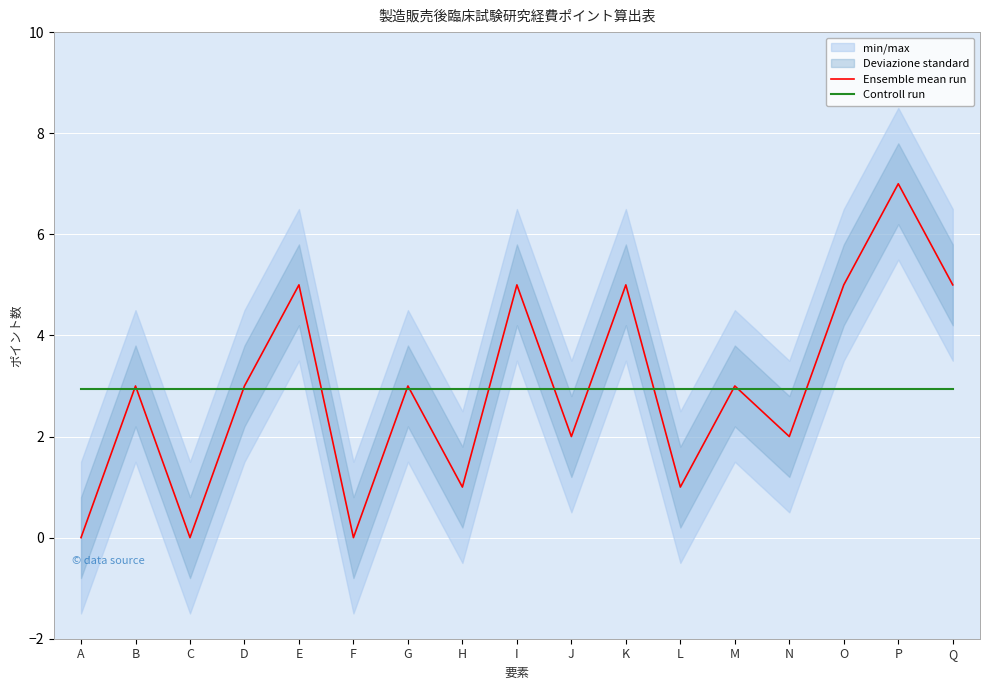

At which category does the chart reach its minimum across all series?

A